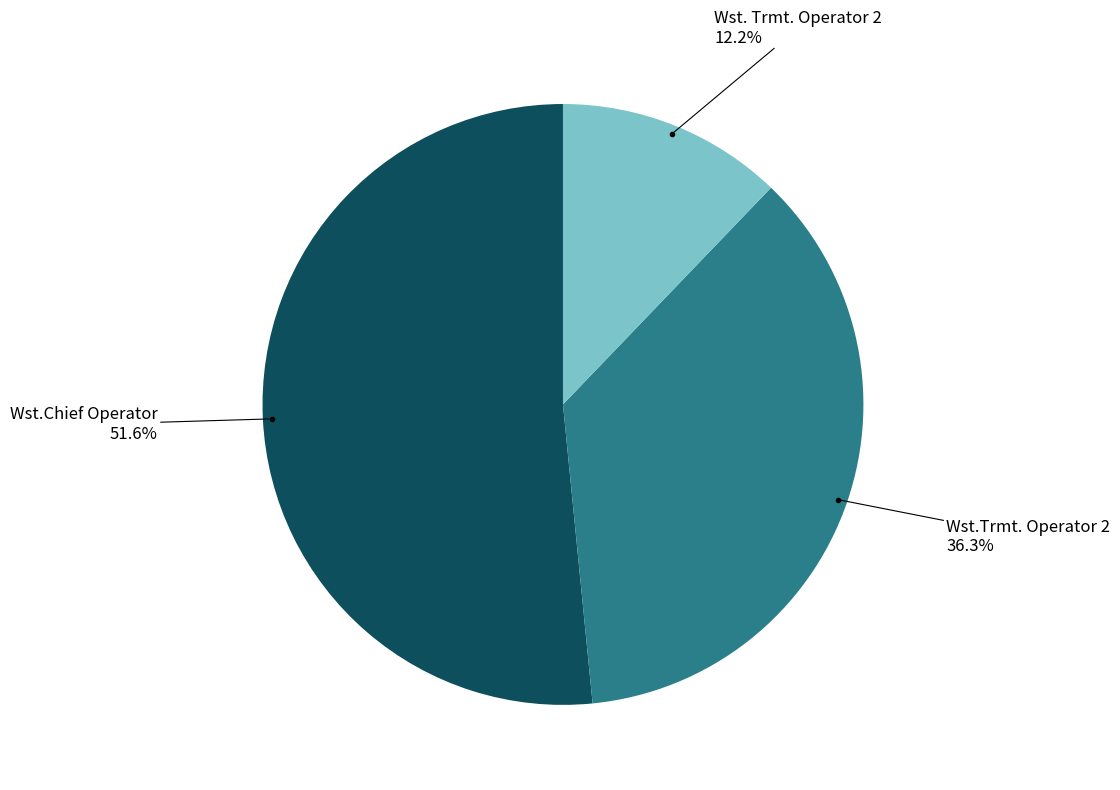

Count the number of slices in the pie.

3